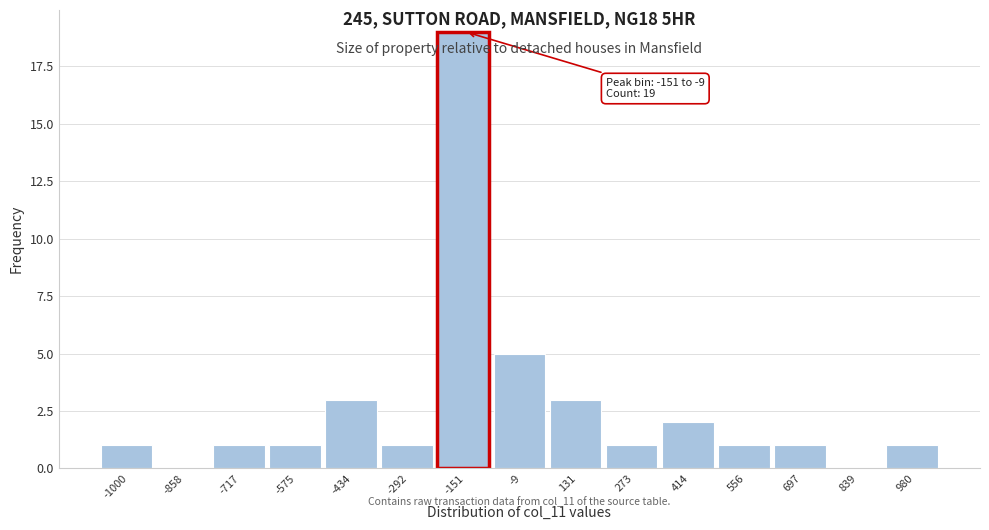

Reading left to right, list all the values displayed in this chart.

-1000=1	-858=0	-717=1	-575=1	-434=3	-292=1	-151=19	-9=5	131=3	273=1	414=2	556=1	697=1	839=0	980=1